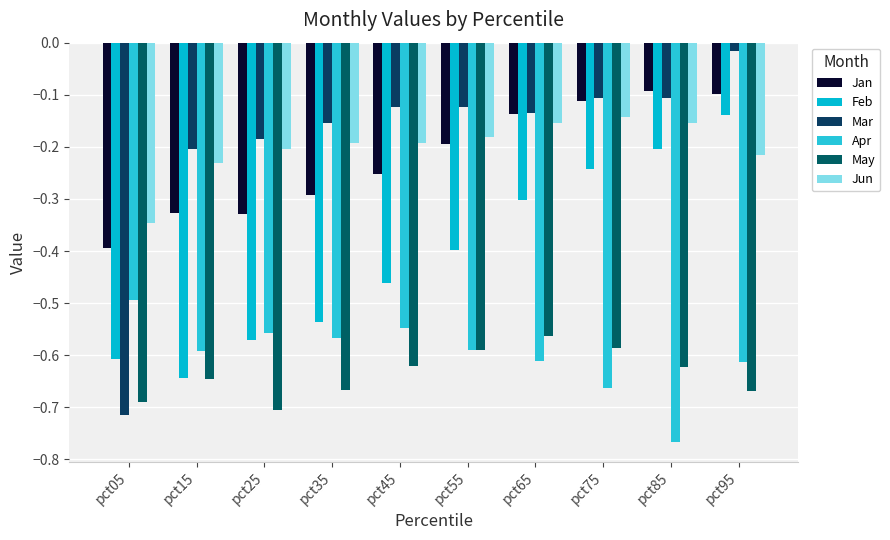

At which category is the sum across all series the highest?

pct95